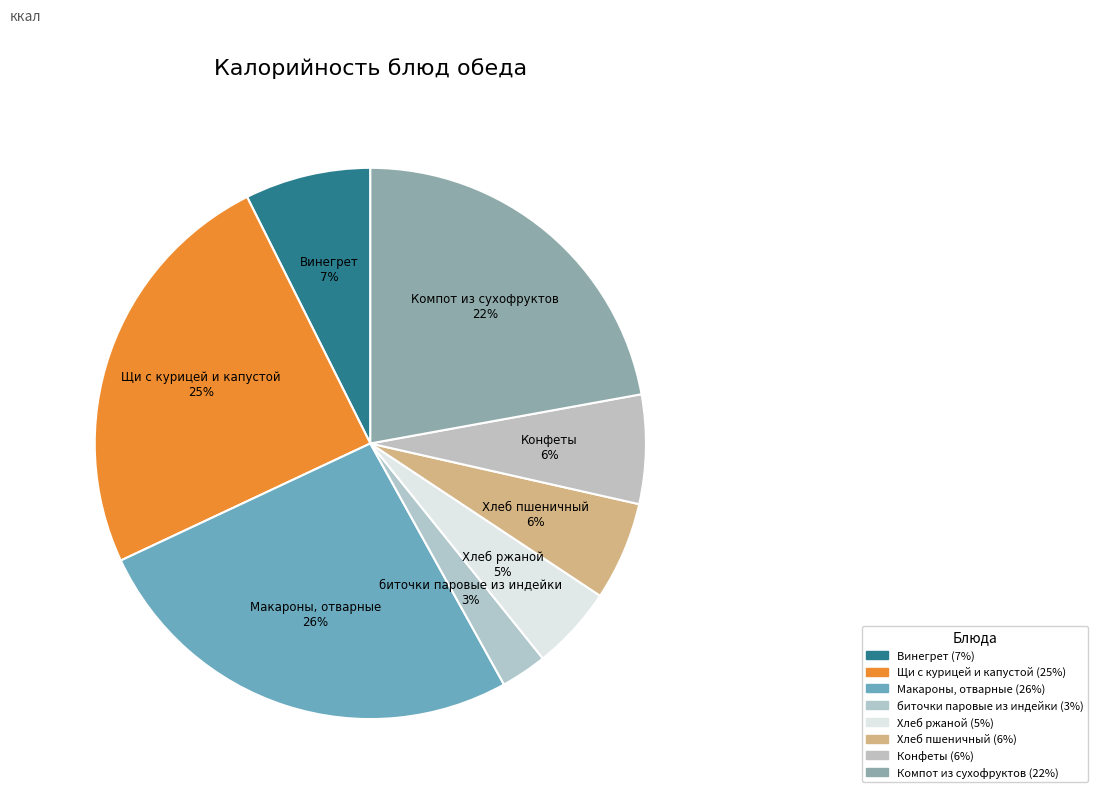

Rank the categories by value from highest to lowest.

Макароны, отварные, Щи с курицей и капустой, Компот из сухофруктов, Винегрет, Конфеты, Хлеб пшеничный, Хлеб ржаной, биточки паровые из индейки